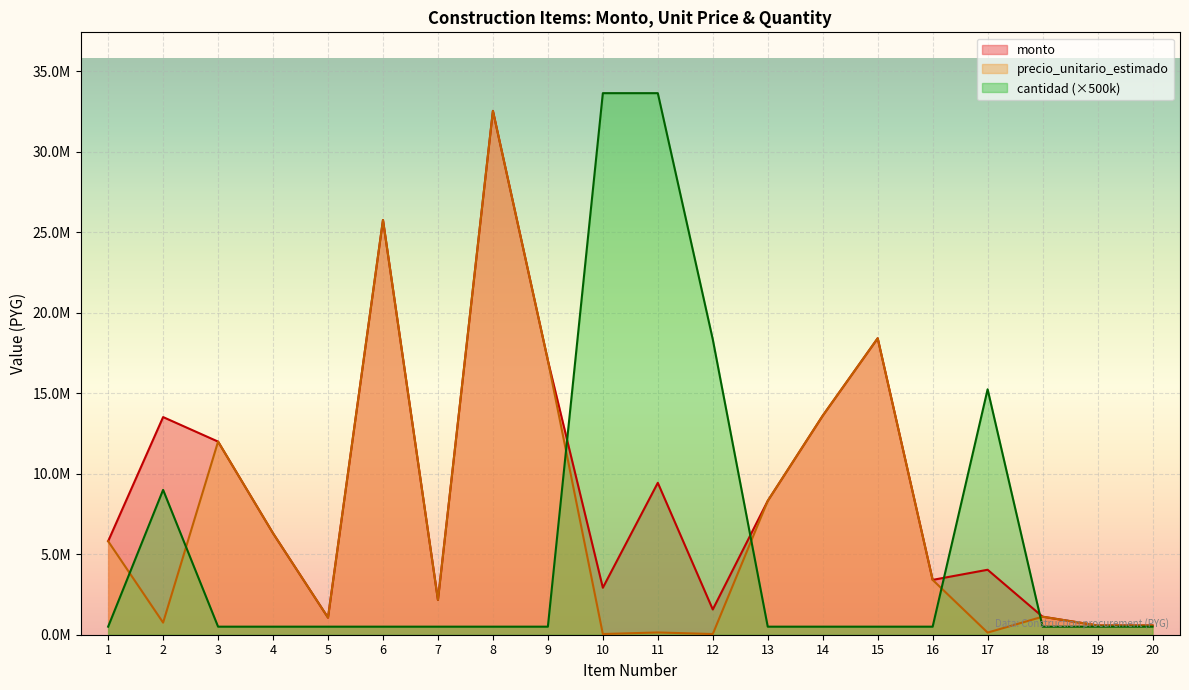

What is the approximate value of precio_unitario_estimado at 12?

42746.0